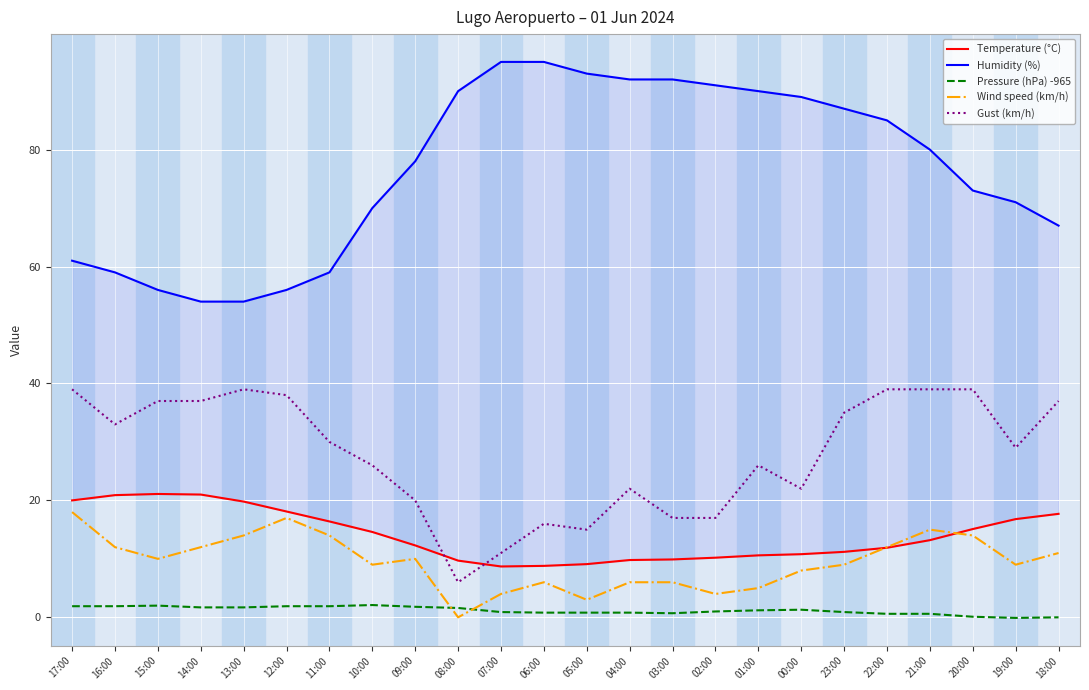

Reading left to right, extract all data points from this chart.

Temperature (°C): 17:00=20.0	16:00=20.9	15:00=21.1	14:00=21.0	13:00=19.8	12:00=18.1	11:00=16.4	10:00=14.6	09:00=12.3	08:00=9.7	07:00=8.7	06:00=8.8	05:00=9.1	04:00=9.8	03:00=9.9	02:00=10.2	01:00=10.6	00:00=10.8	23:00=11.2	22:00=11.9	21:00=13.2	20:00=15.1	19:00=16.8	18:00=17.7
Humidity (%): 17:00=61.0	16:00=59.0	15:00=56.0	14:00=54.0	13:00=54.0	12:00=56.0	11:00=59.0	10:00=70.0	09:00=78.0	08:00=90.0	07:00=95.0	06:00=95.0	05:00=93.0	04:00=92.0	03:00=92.0	02:00=91.0	01:00=90.0	00:00=89.0	23:00=87.0	22:00=85.0	21:00=80.0	20:00=73.0	19:00=71.0	18:00=67.0
Pressure (hPa) -965: 17:00=1.9	16:00=1.9	15:00=2.0	14:00=1.7	13:00=1.7	12:00=1.9	11:00=1.9	10:00=2.1	09:00=1.8	08:00=1.6	07:00=0.9	06:00=0.8	05:00=0.8	04:00=0.8	03:00=0.7	02:00=1.0	01:00=1.2	00:00=1.3	23:00=0.9	22:00=0.6	21:00=0.6	20:00=0.1	19:00=-0.1	18:00=0.0
Wind speed (km/h): 17:00=18.0	16:00=12.0	15:00=10.0	14:00=12.0	13:00=14.0	12:00=17.0	11:00=14.0	10:00=9.0	09:00=10.0	08:00=0.0	07:00=4.0	06:00=6.0	05:00=3.0	04:00=6.0	03:00=6.0	02:00=4.0	01:00=5.0	00:00=8.0	23:00=9.0	22:00=12.0	21:00=15.0	20:00=14.0	19:00=9.0	18:00=11.0
Gust (km/h): 17:00=39.0	16:00=33.0	15:00=37.0	14:00=37.0	13:00=39.0	12:00=38.0	11:00=30.0	10:00=26.0	09:00=20.0	08:00=6.0	07:00=11.0	06:00=16.0	05:00=15.0	04:00=22.0	03:00=17.0	02:00=17.0	01:00=26.0	00:00=22.0	23:00=35.0	22:00=39.0	21:00=39.0	20:00=39.0	19:00=29.0	18:00=37.0